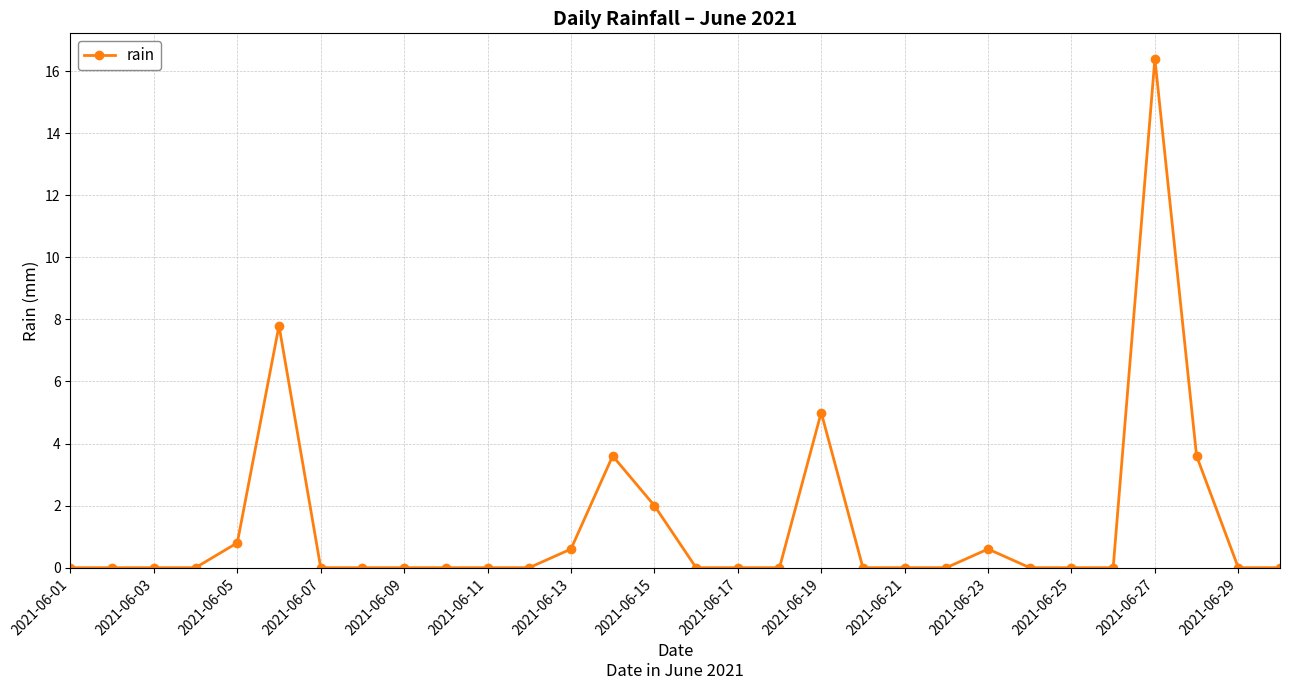

True or false: there are more than 1 points higher than both neighbors.

True